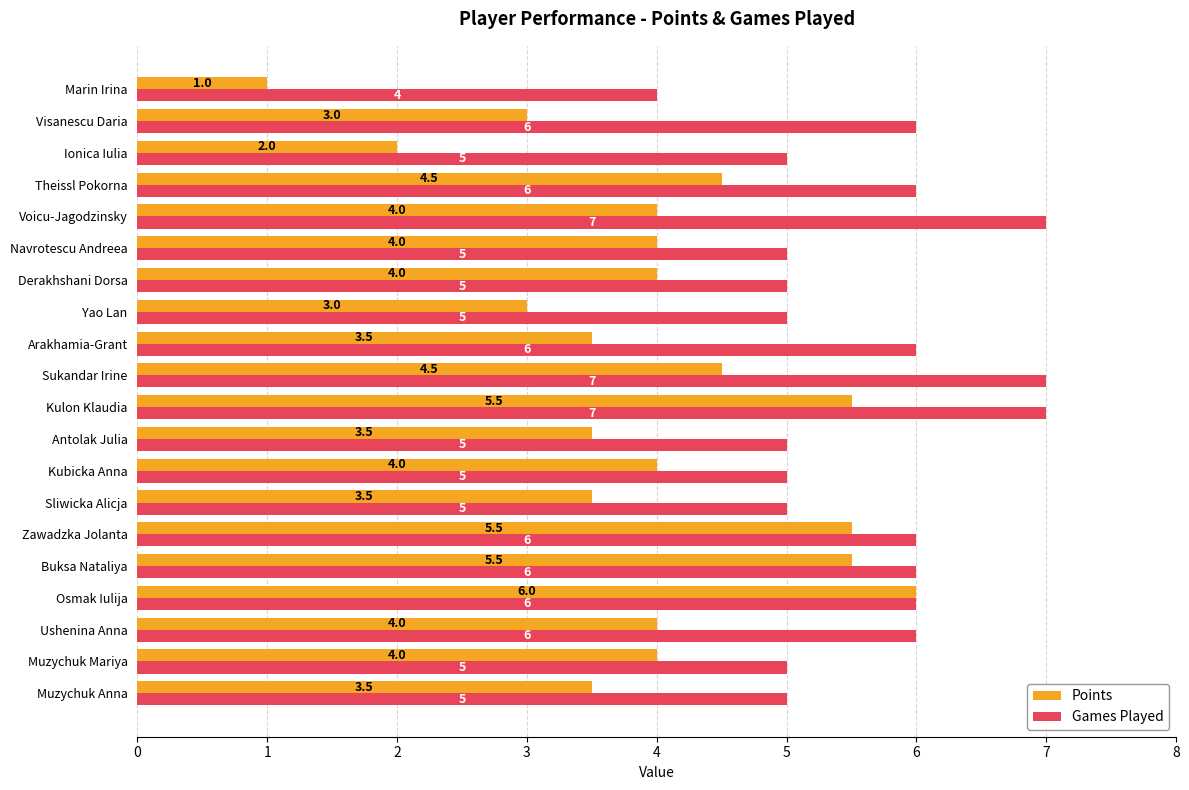

What are all the series names shown in the legend?

Points, Games Played